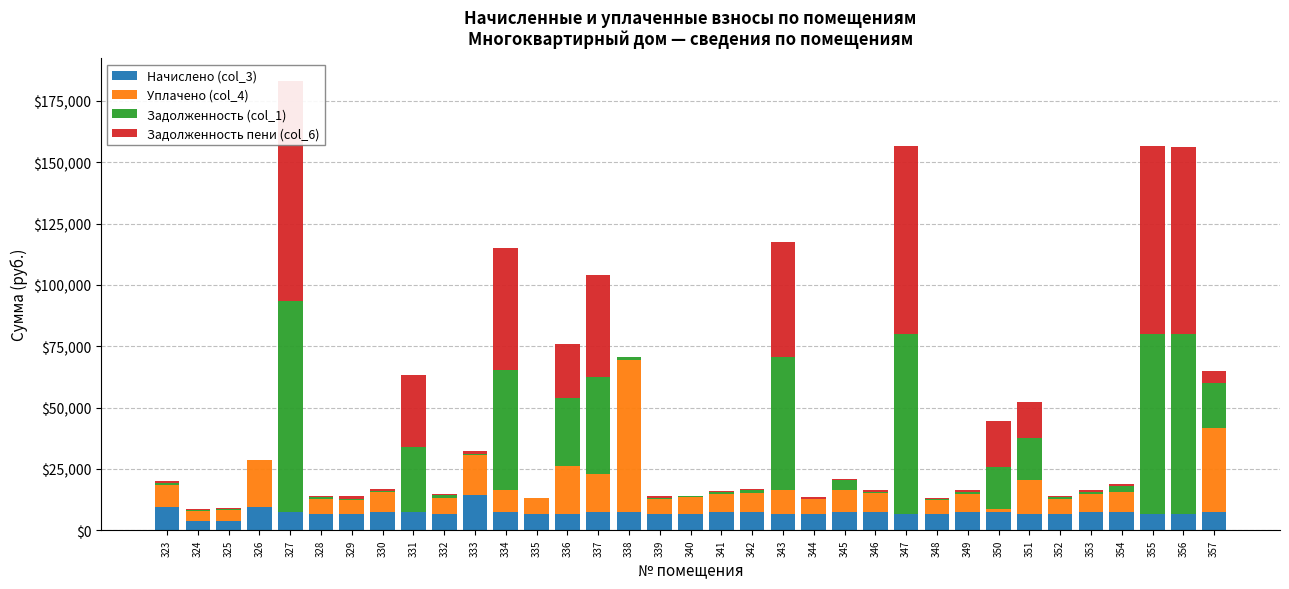

List the series in order of their peak value, highest first.

Задолженность пени (col_6), Задолженность (col_1), Уплачено (col_4), Начислено (col_3)